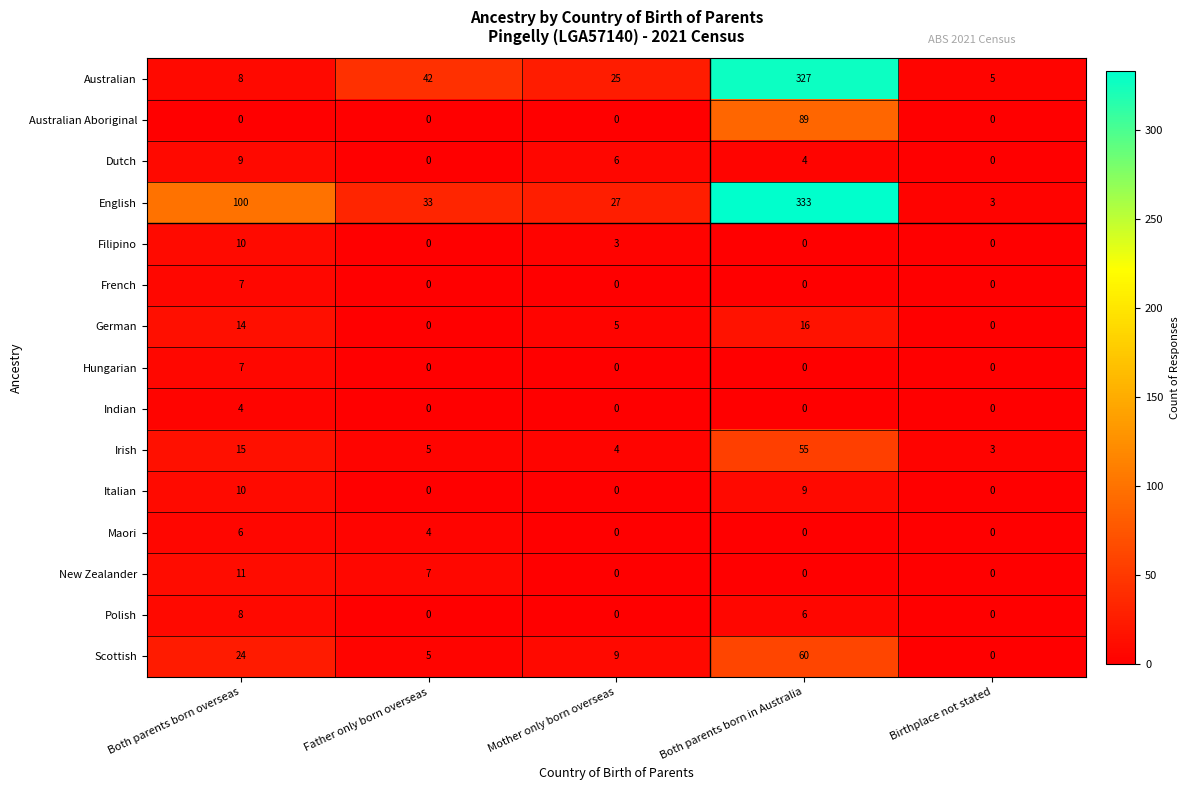

The Australian series shows 2 at Both parents born overseas. True or false?

False